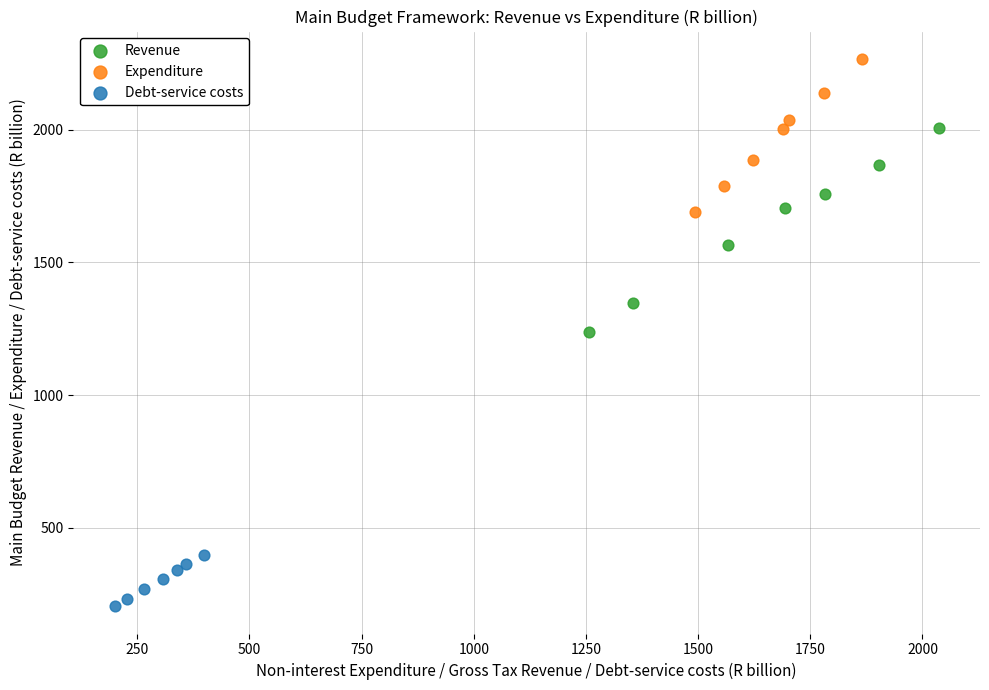

Which series reaches the maximum Y coordinate?

Expenditure